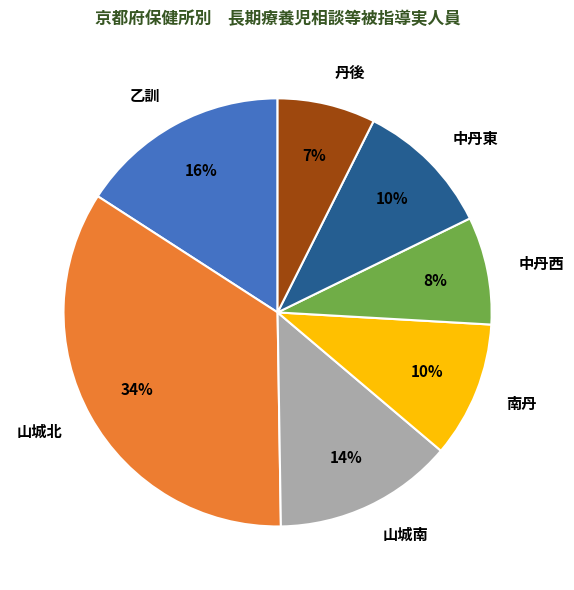

Which category has the biggest portion of the pie?

山城北